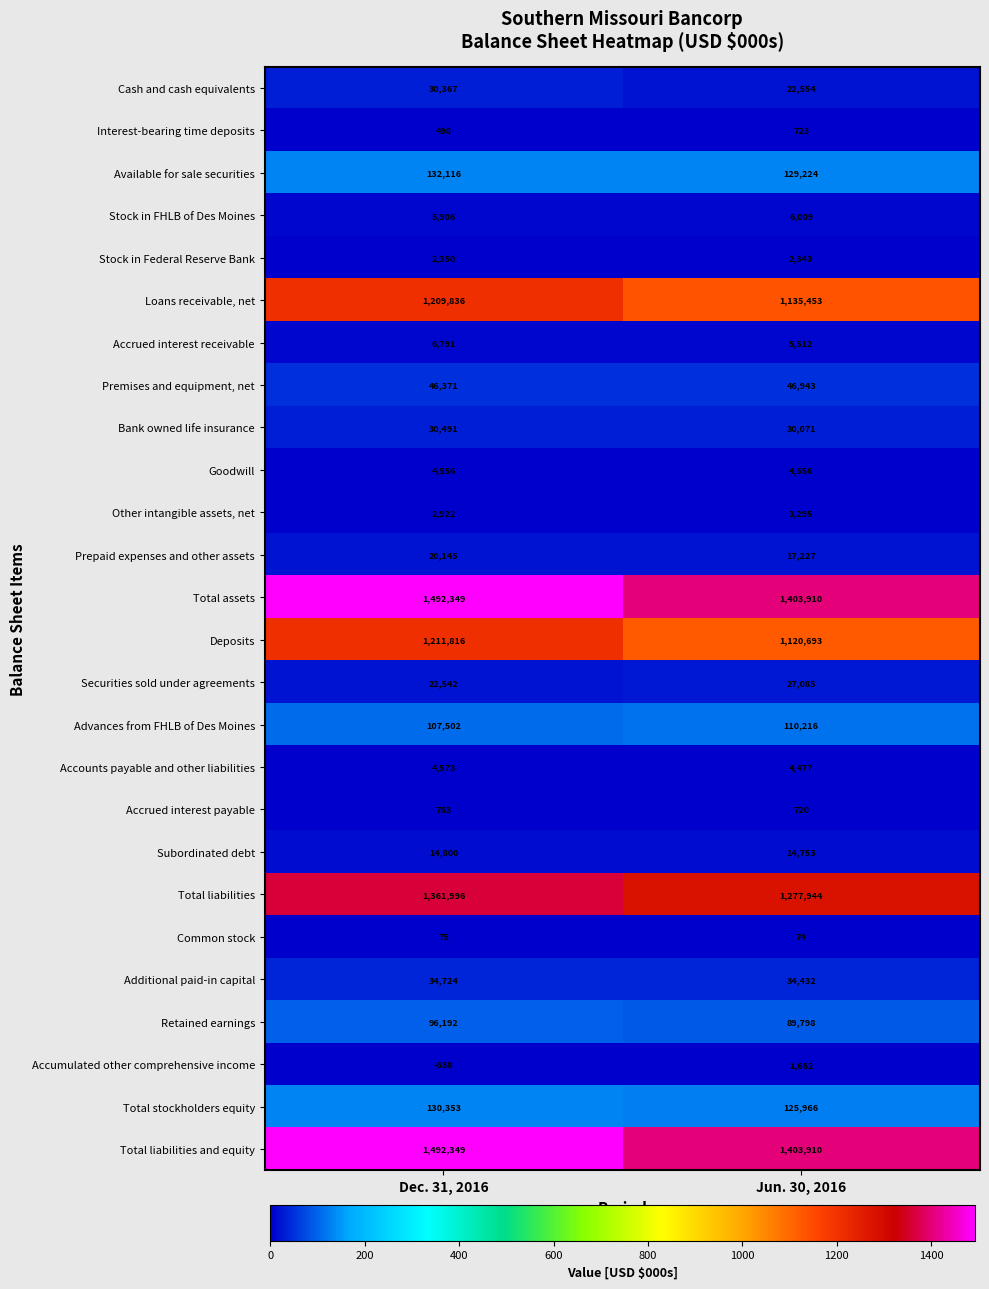

At which category is the sum across all series the highest?

Dec. 31, 2016